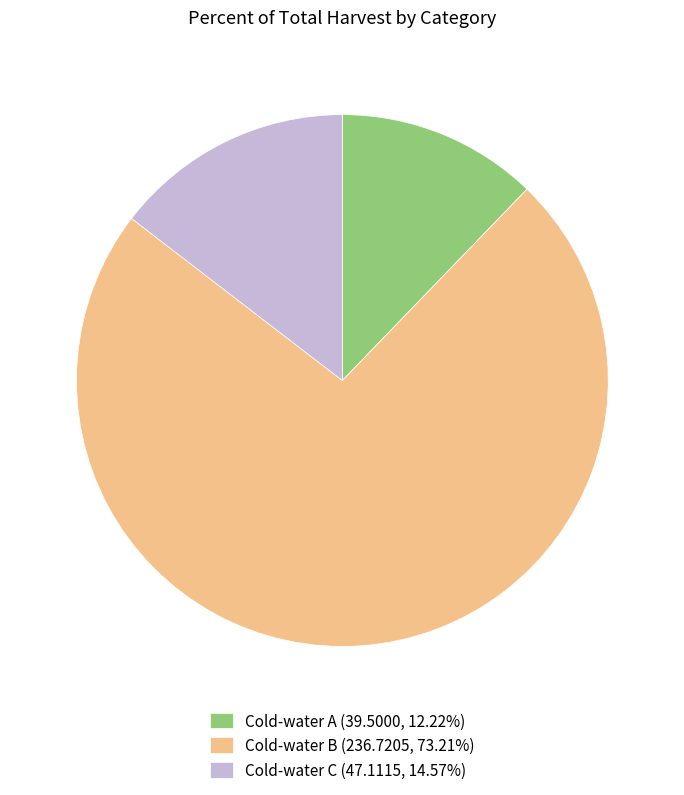

Does Cold-water A (39.5000, 12.22%) represent more than half of the total?

No